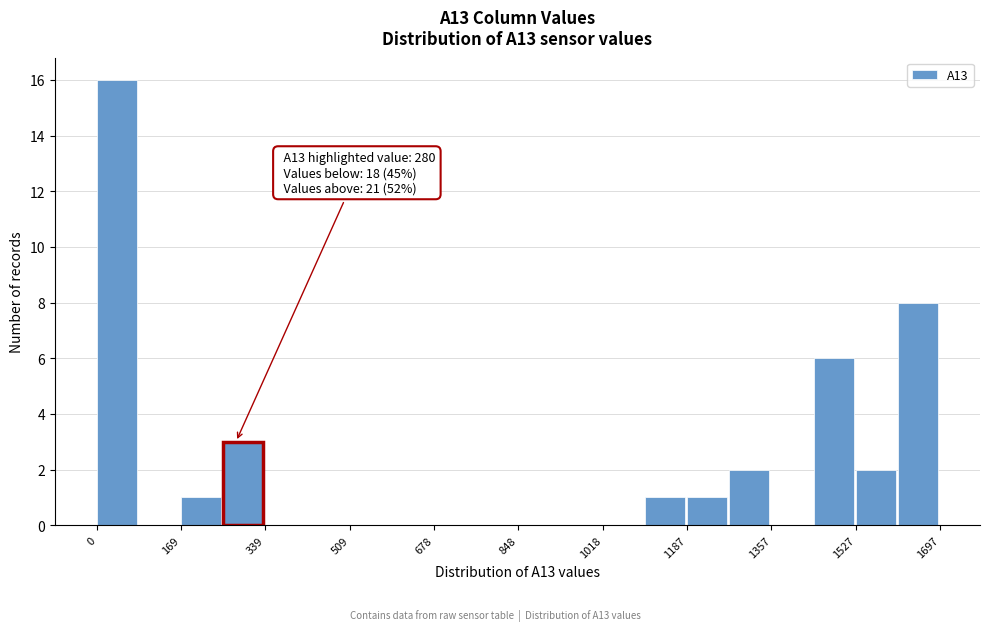

Over which range of the x-axis is the bar tallest?

0 to 80